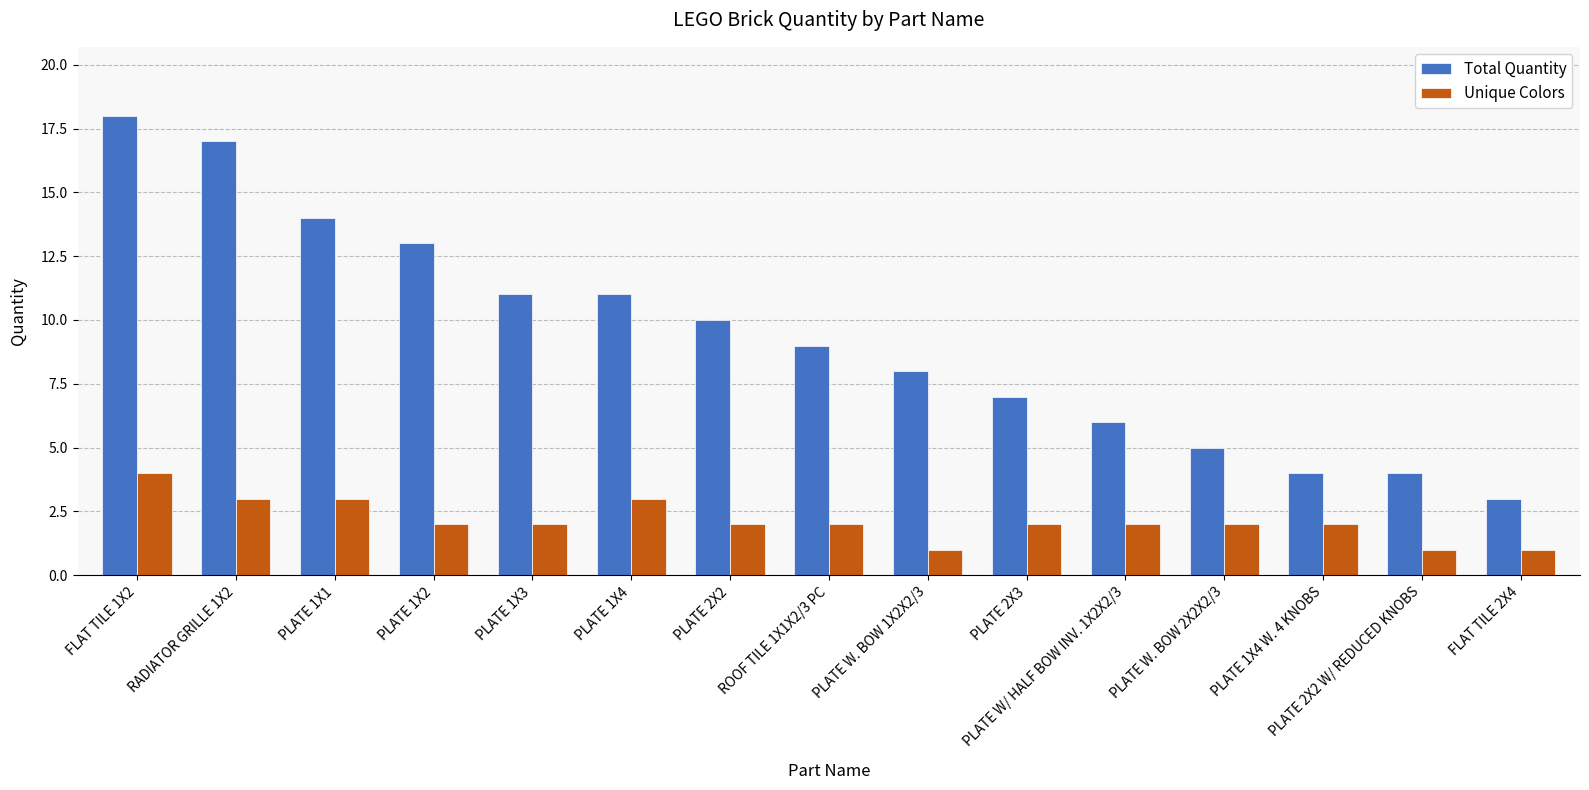

What is the difference between the second highest and minimum values in the Unique Colors series?

2